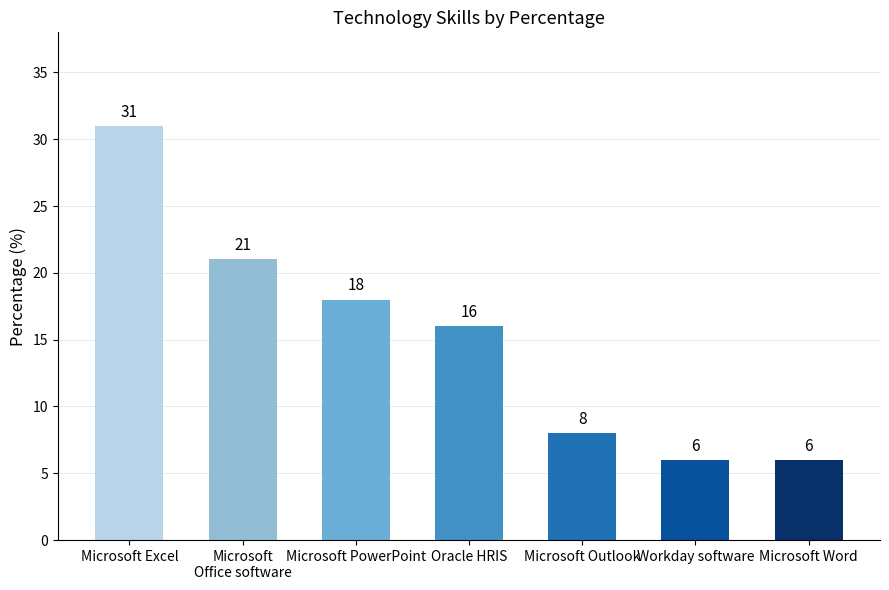

Reading right to left, what are all the values shown in this chart?

6	6	8	16	18	21	31